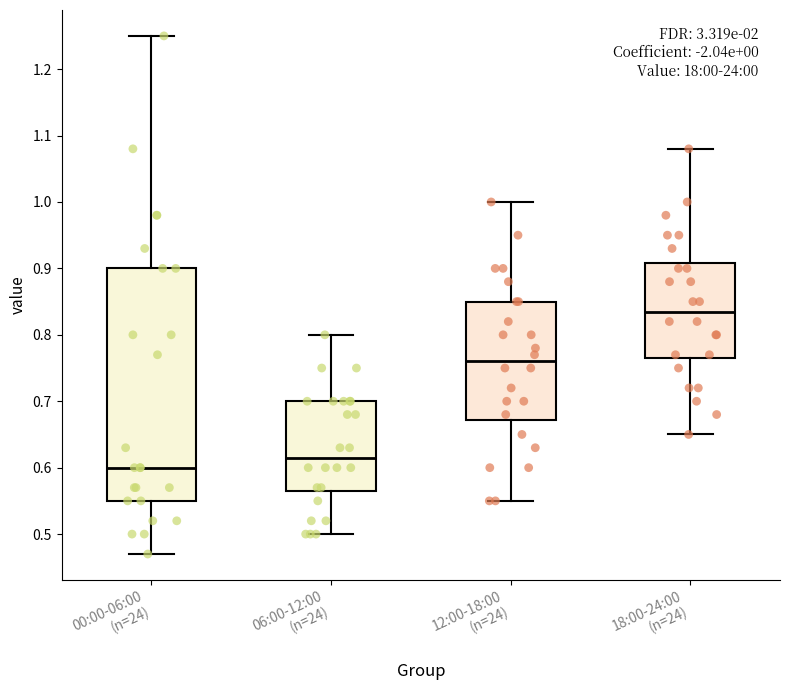

Reading left to right, read every box against the y-axis: the position of its median line, the range the box covers, and the ends of its whiskers. The values are not printed on the chart, so give them approximately, as read against the axis.

00:00-06:00 (n=24): median 0.60, box 0.55 to 0.90, whiskers 0.47 to 1.25
06:00-12:00 (n=24): median 0.62, box 0.57 to 0.70, whiskers 0.50 to 0.80
12:00-18:00 (n=24): median 0.76, box 0.67 to 0.85, whiskers 0.55 to 1.00
18:00-24:00 (n=24): median 0.84, box 0.77 to 0.91, whiskers 0.65 to 1.08